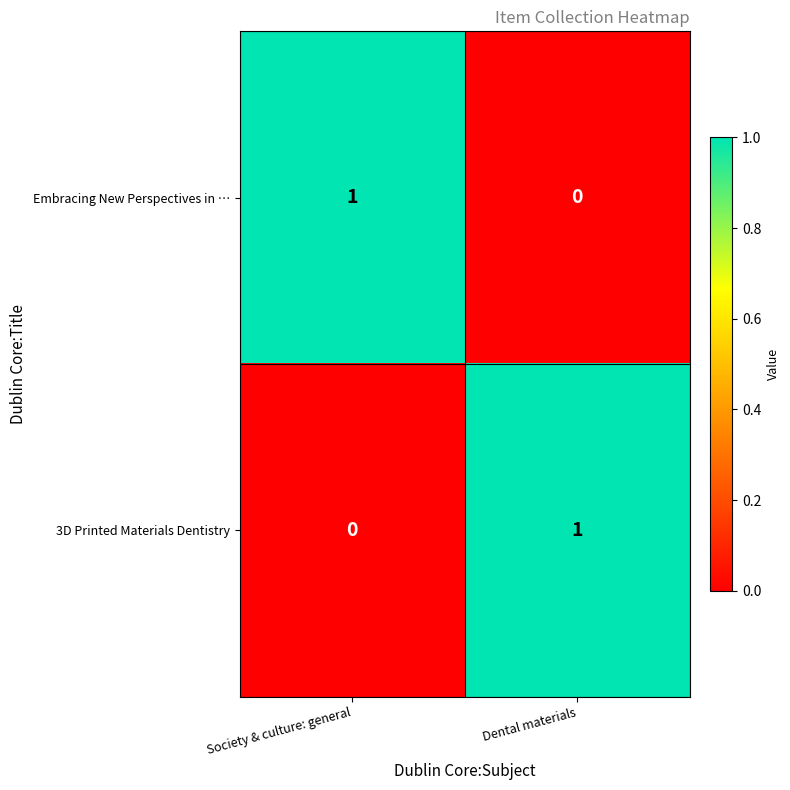

At which label does Embracing New Perspectives in … reach its peak?

Society & culture: general